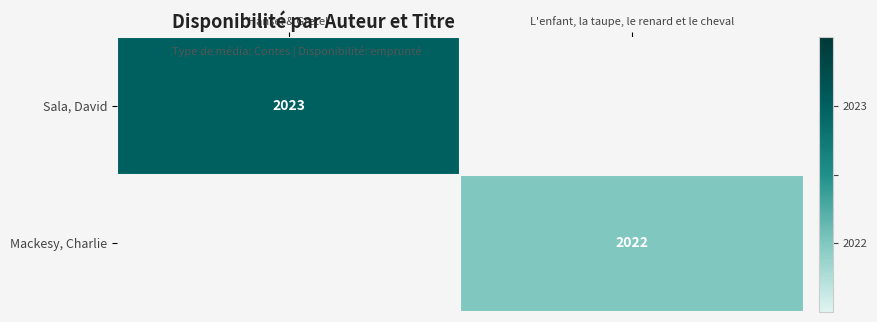

True or false: Mackesy, Charlie has a value of 2906 at L'enfant, la taupe, le renard et le cheval.

False